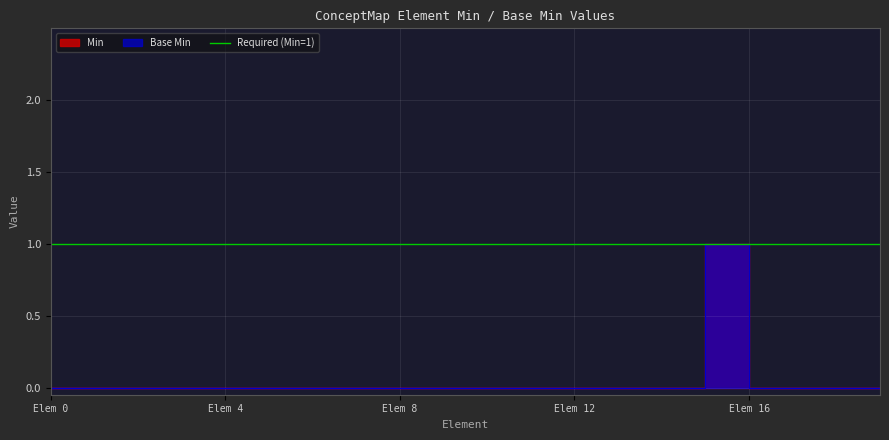

At ConceptMap.identifier, list the series in order from smallest to largest.

Base Min, Min